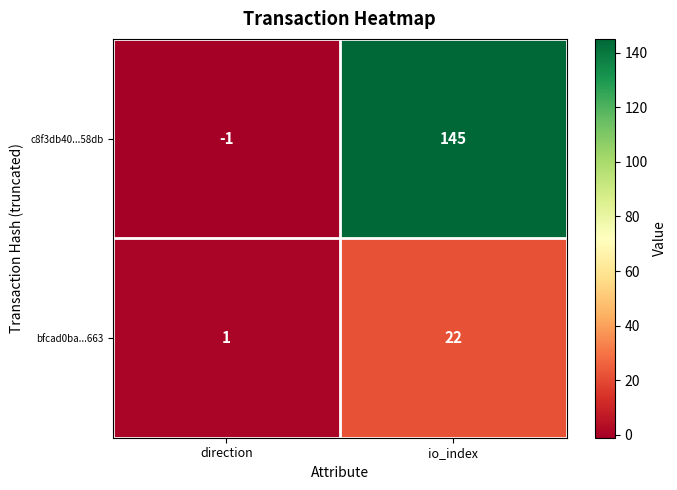

What is the maximum value for c8f3db40...58db?

145